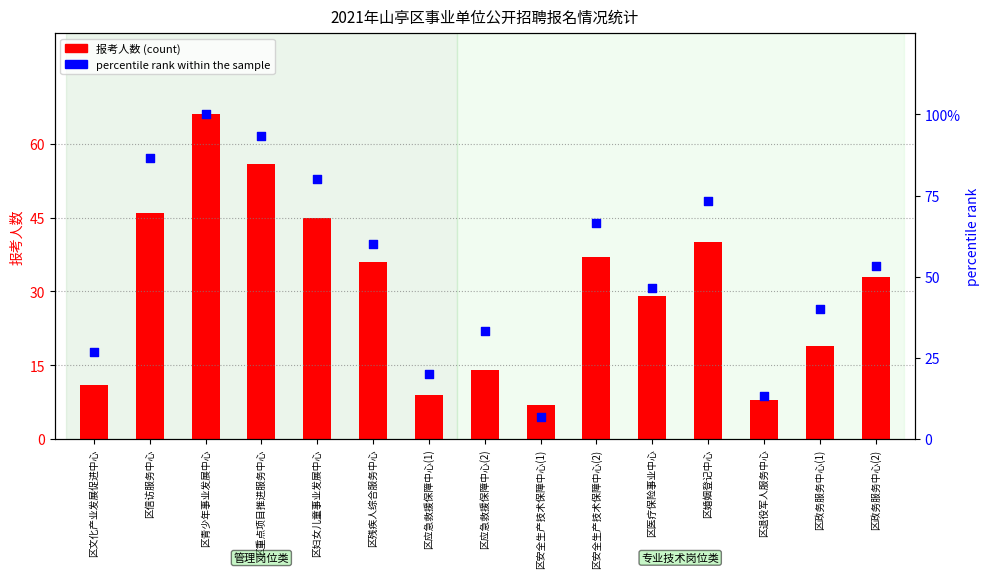

Which series reaches the maximum Y coordinate?

percentile rank within the sample